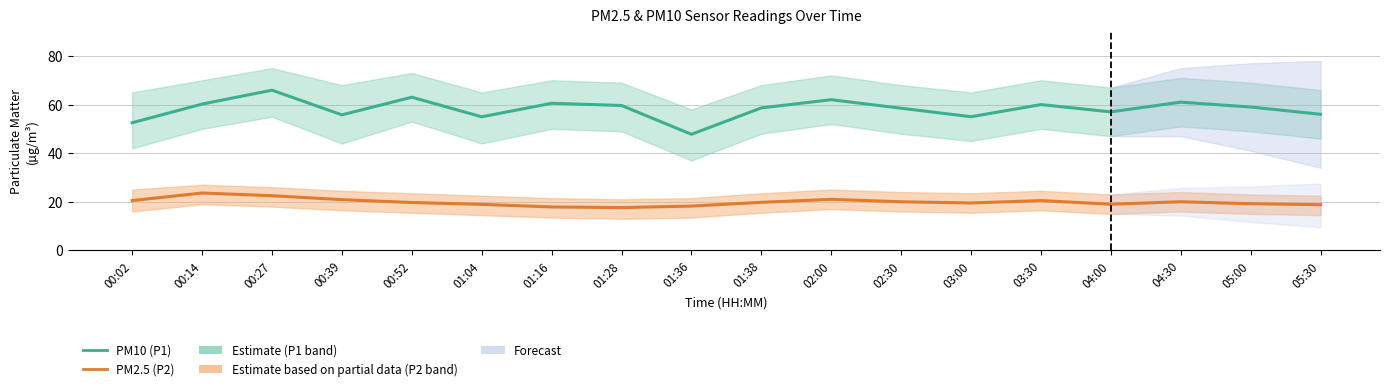

Is it true that PM10 (P1) equals 34.9 at 04:00?

False